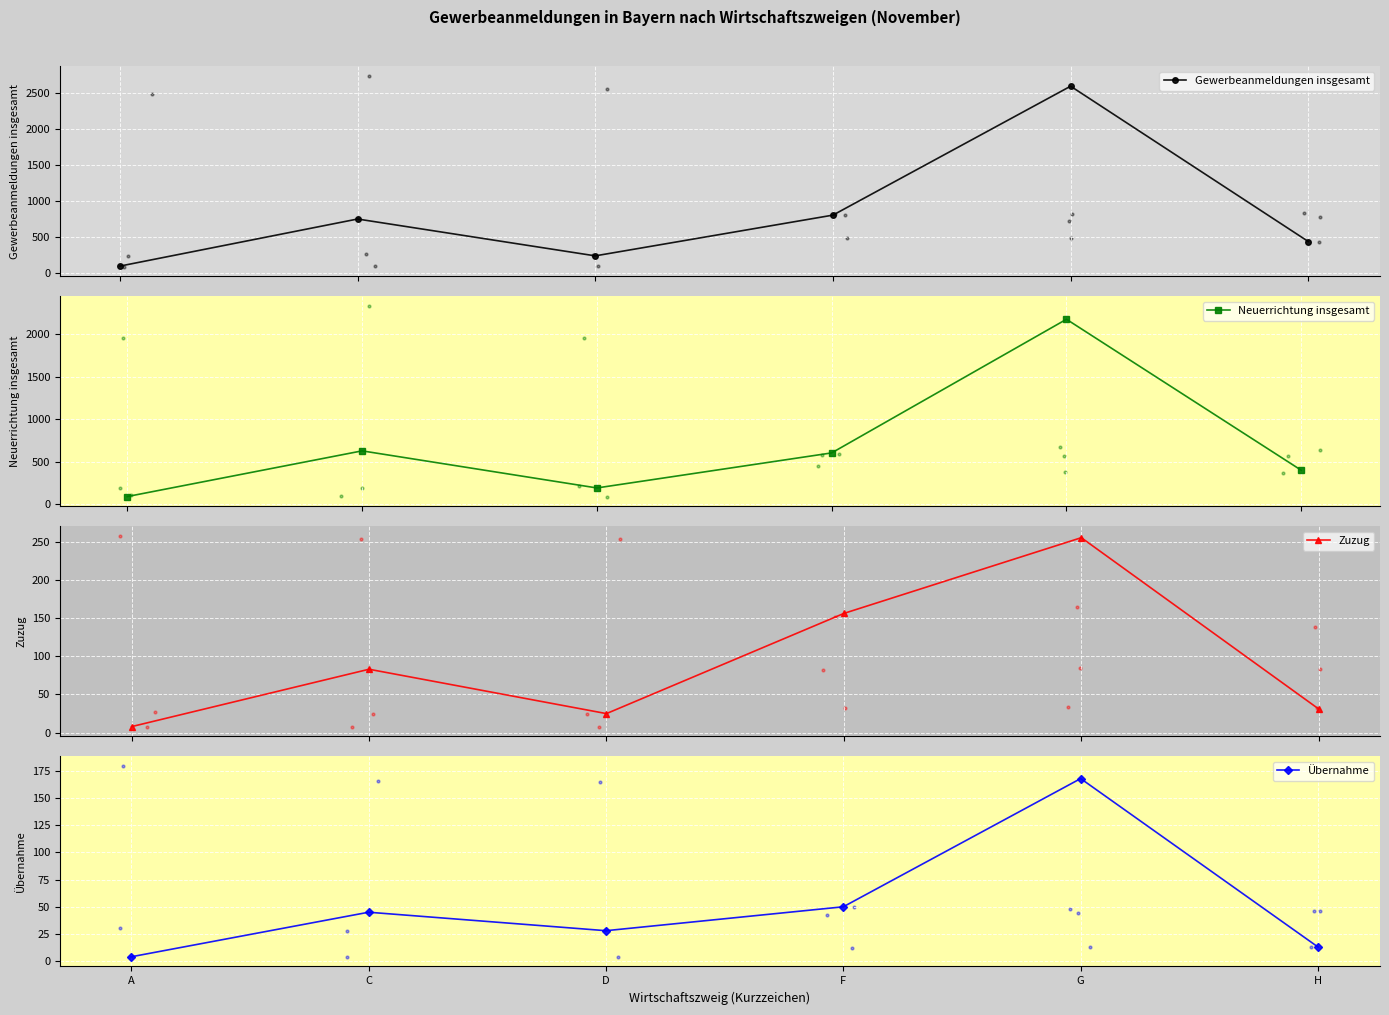

Which series contains the lowest Y value?

Übernahme